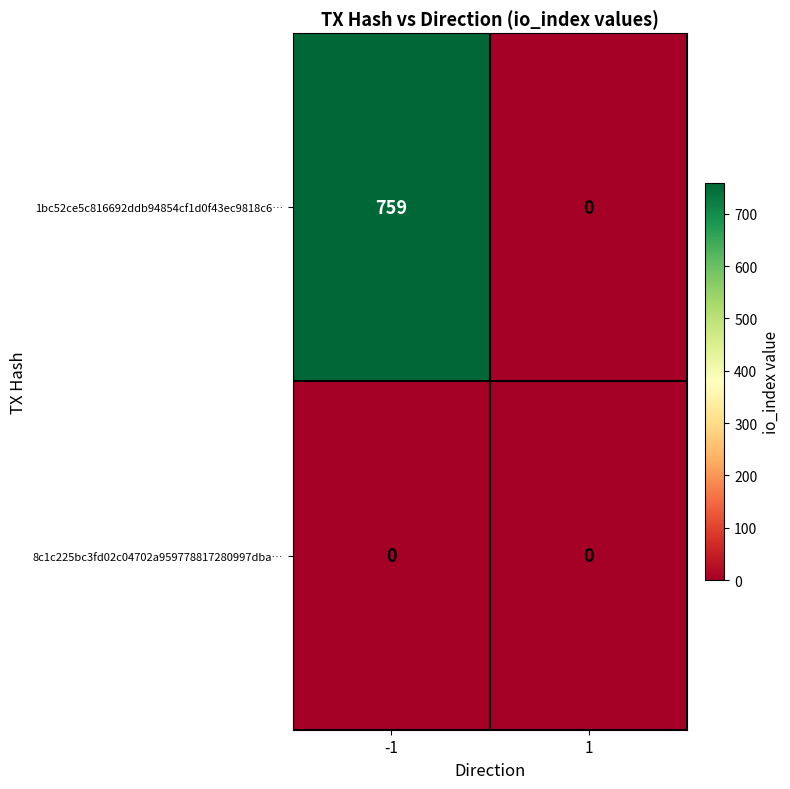

Which series has the largest range (max minus min)?

1bc52ce5c816692ddb94854cf1d0f43ec9818c6…